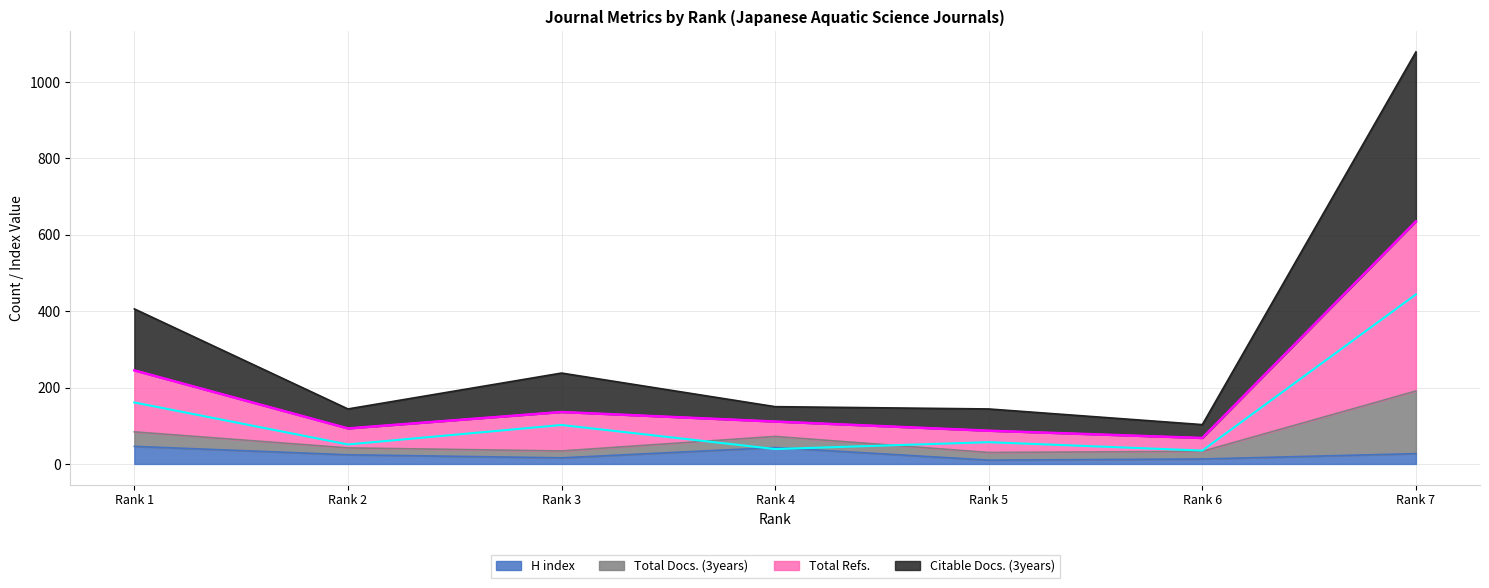

Is the value of Total Docs. (3years) at Rank 3 greater than the value of Citable Docs. (3years) at Rank 2?

No